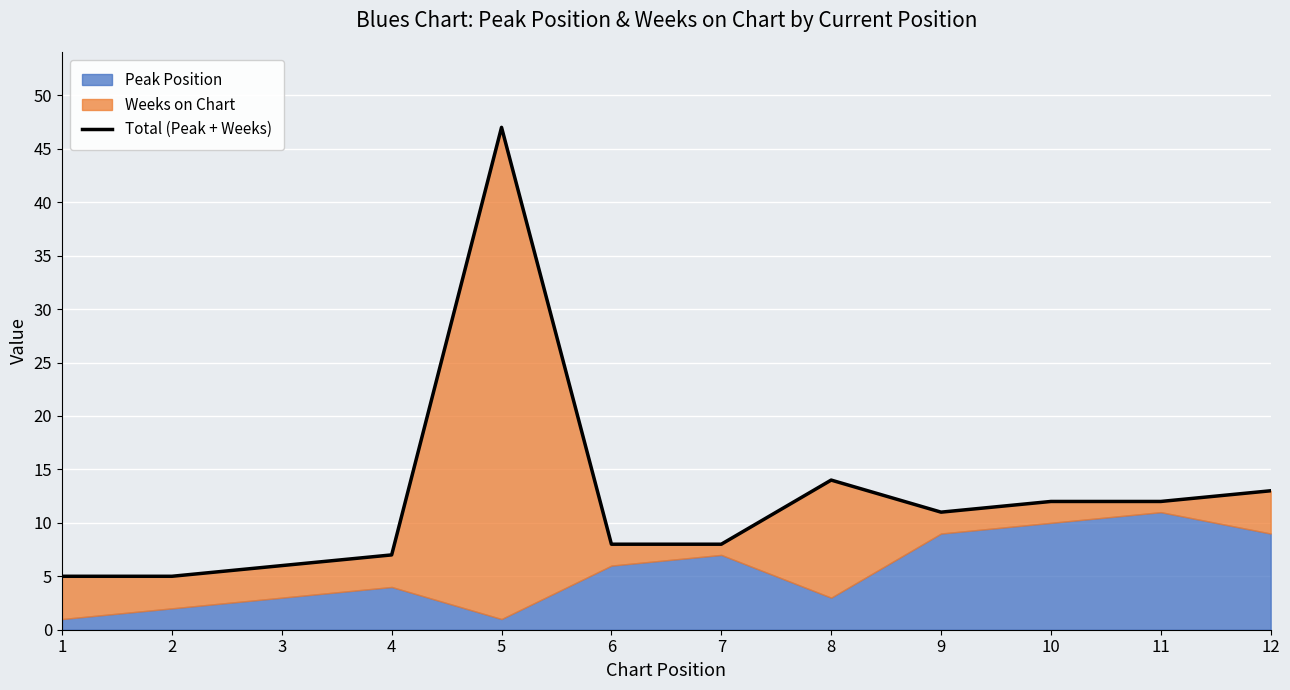

What is the greatest value displayed?

47